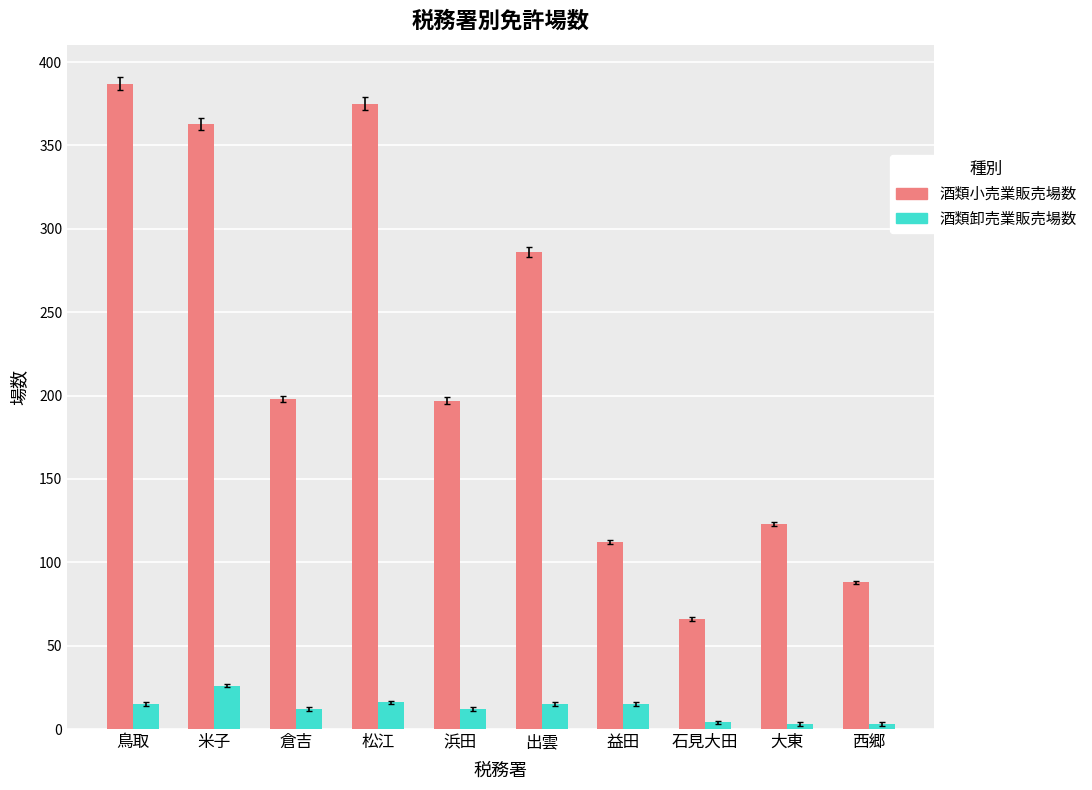

What position from the left is 石見大田?

8